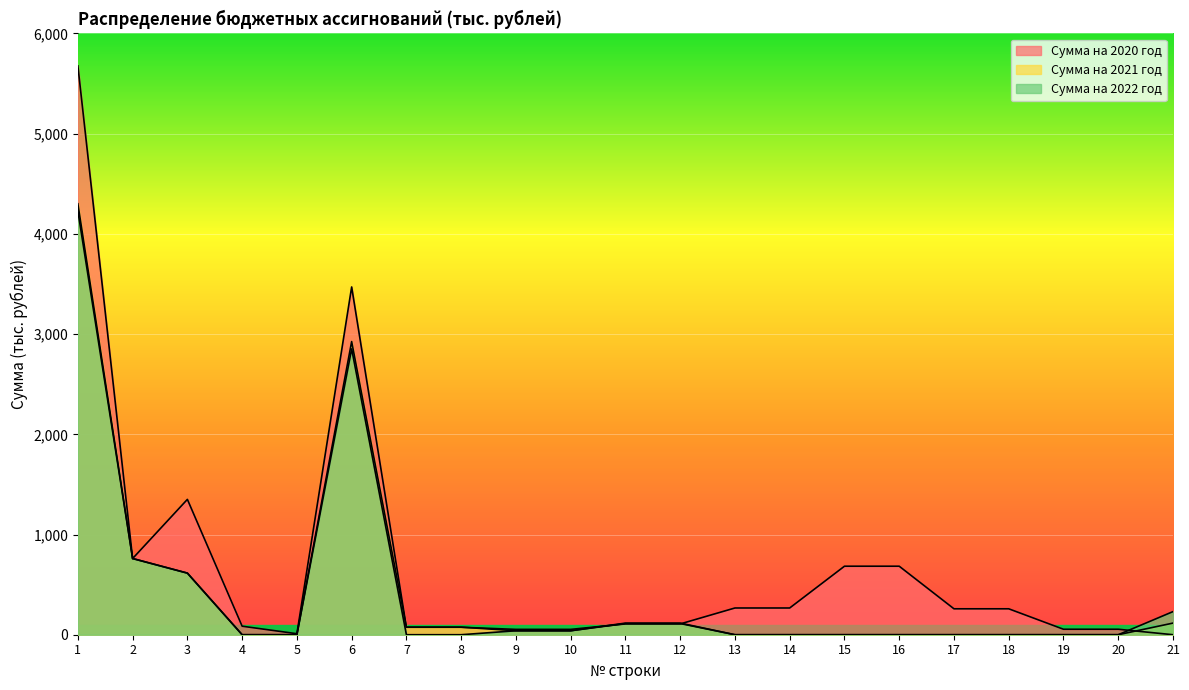

Which series changed the most between 3 and 8?

Сумма на 2020 год